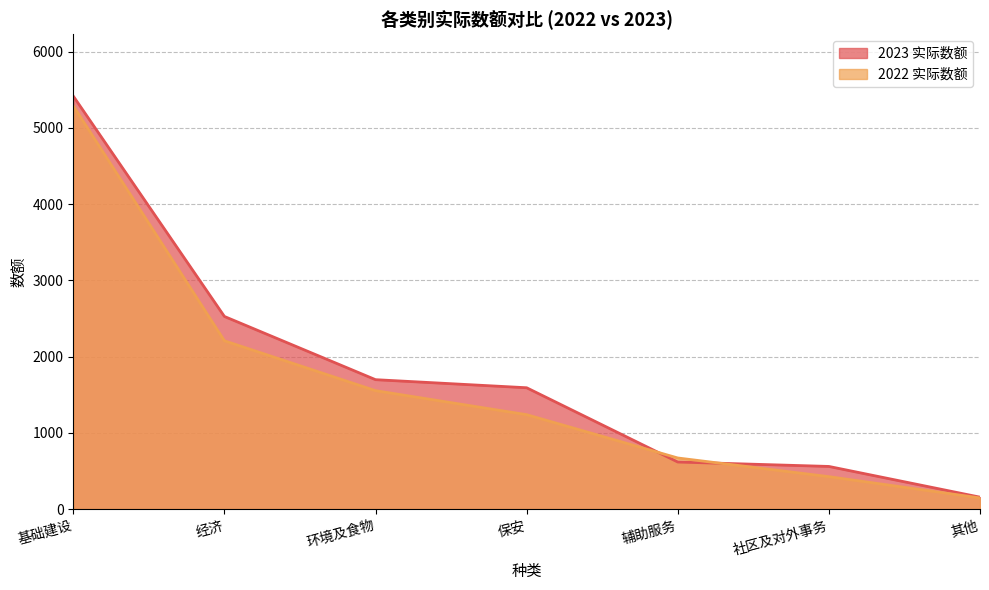

Rank the series by their average value, from lowest to highest.

2022 实际数额, 2023 实际数额